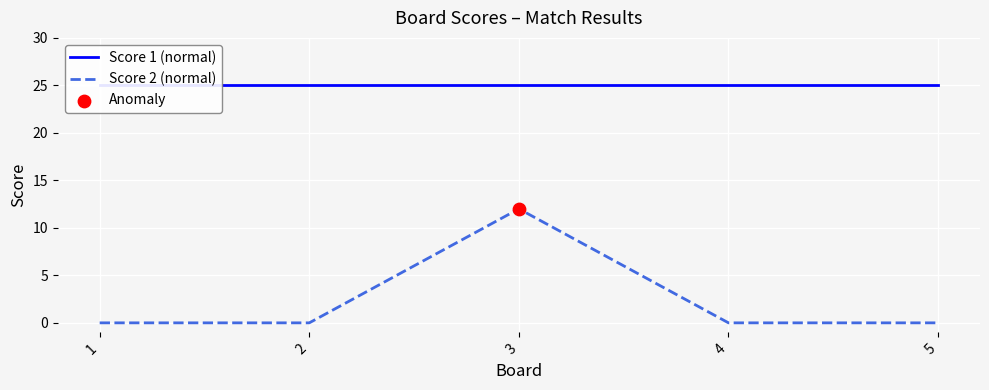

The Score 2 (normal) series shows 0 at 1. True or false?

True